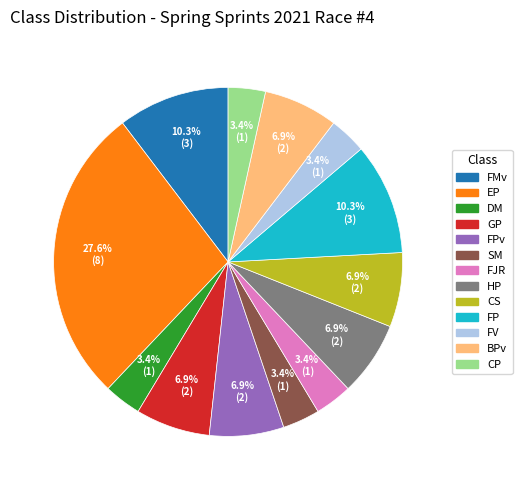

Does any single category account for the majority?

No